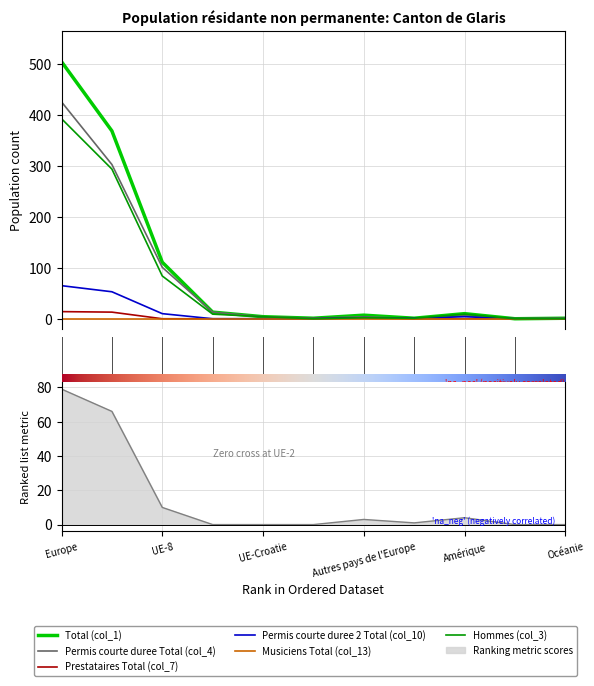

The Prestataires Total (col_7) series shows 0 at Afrique. True or false?

True